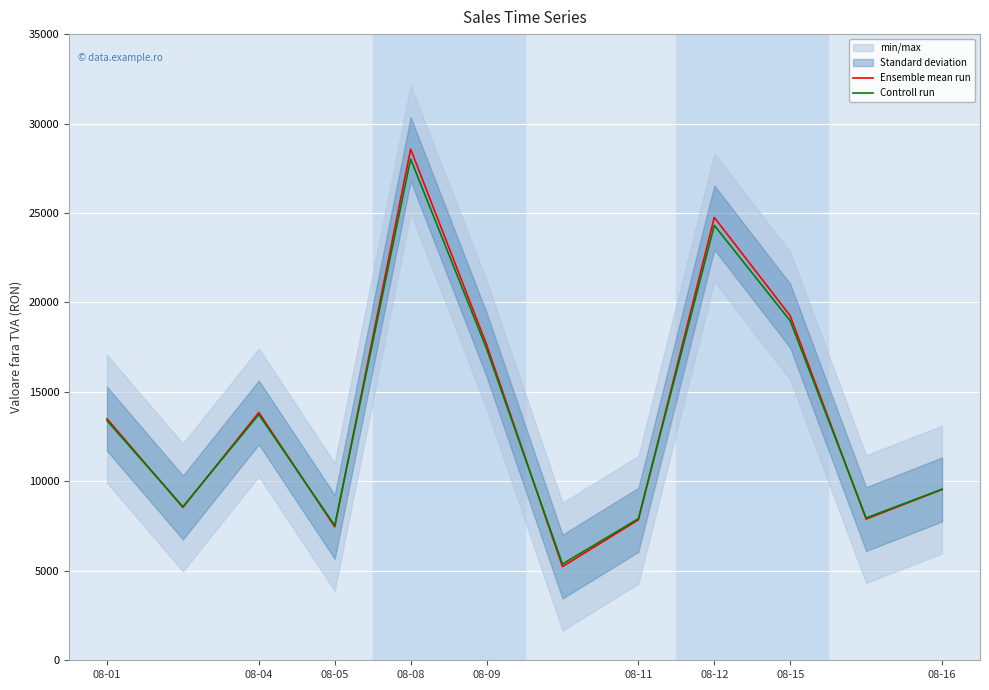

At which label is Controll run closest to 16697?

08-09